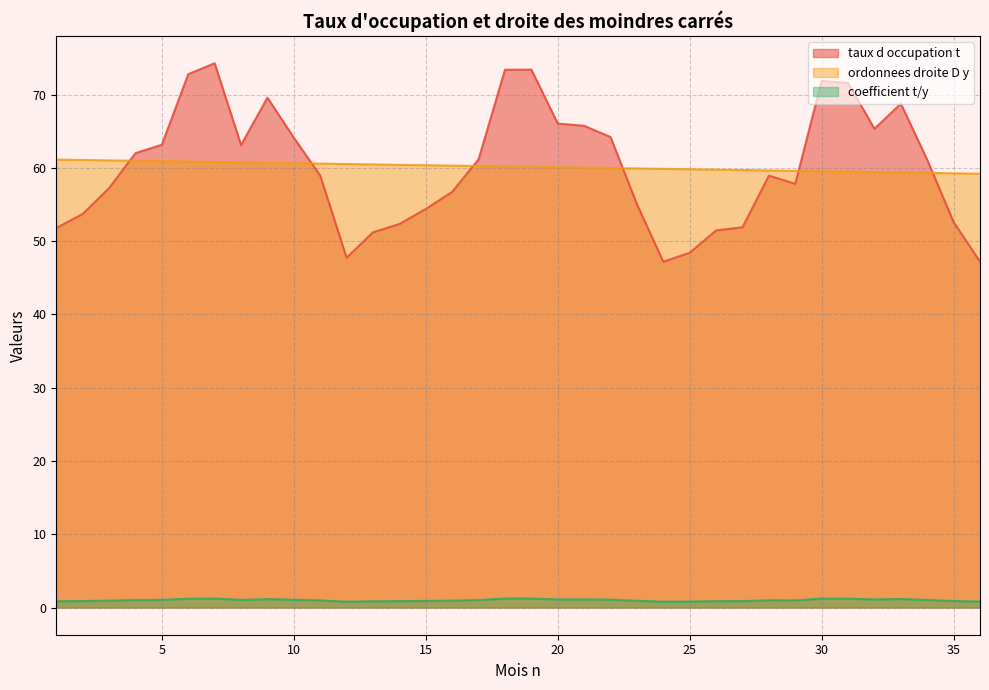

What are all the series names shown in the legend?

taux d occupation t, ordonnees droite D y, coefficient t/y